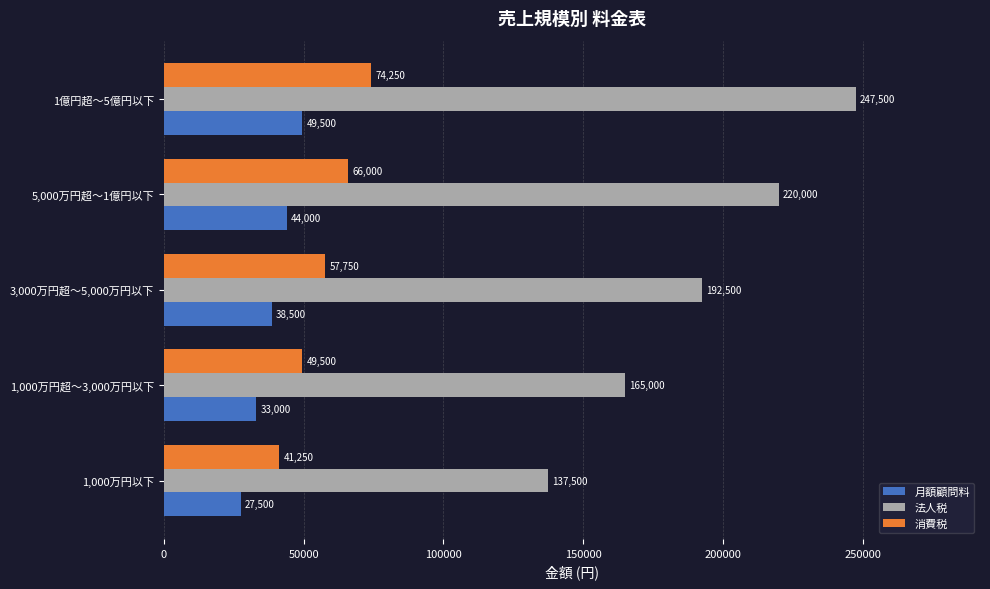

What is the spread (max minus min) of values at 3,000万円超～5,000万円以下?

154000